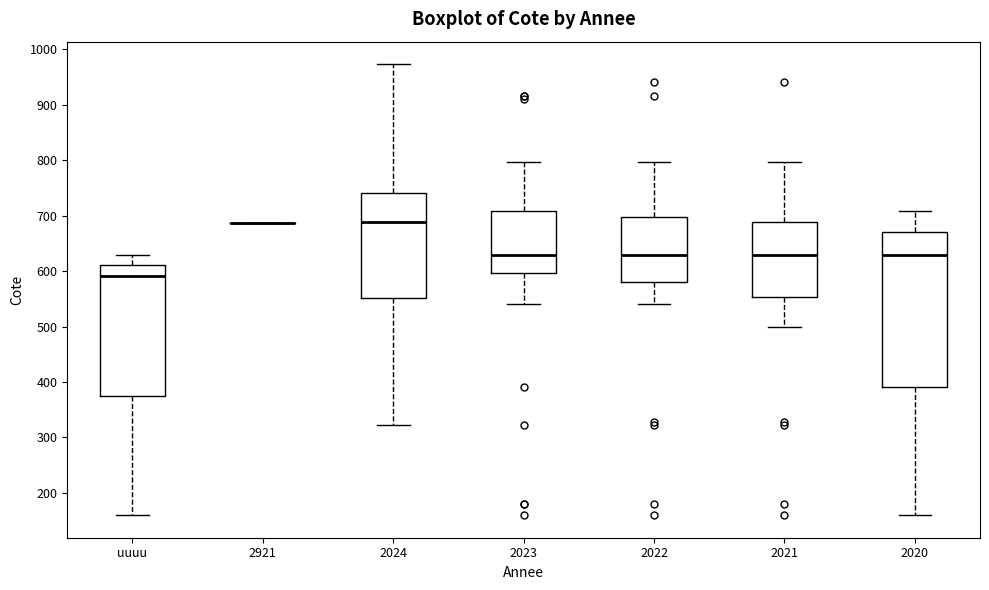

Reading left to right, transcribe this box plot: for each box, give where its median line is, the range the box spans, and where its two whiskers end, as read against the y-axis. The values are not printed on the chart, so give them approximately, as read against the axis.

uuuu: median 590, box 380 to 610, whiskers 160 to 630
2921: box collapsed to a line at 690, whiskers 690 to 690
2024: median 690, box 550 to 740, whiskers 320 to 970
2023: median 630, box 600 to 710, whiskers 540 to 800
2022: median 630, box 580 to 700, whiskers 540 to 800
2021: median 630, box 550 to 690, whiskers 500 to 800
2020: median 630, box 390 to 670, whiskers 160 to 710